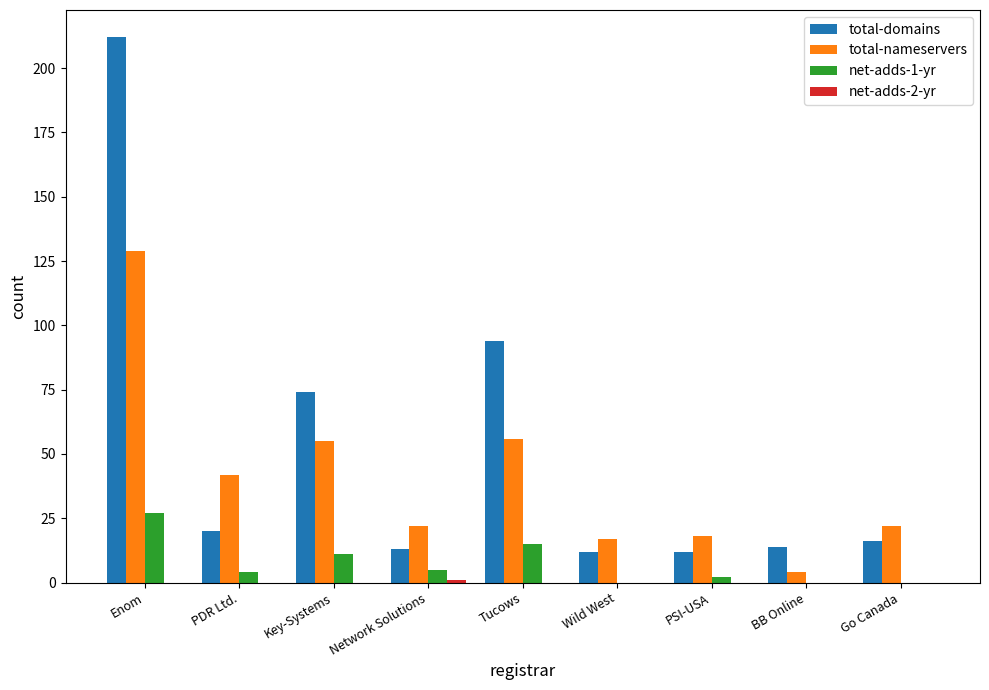

What is the sum of all total-nameservers values?

365